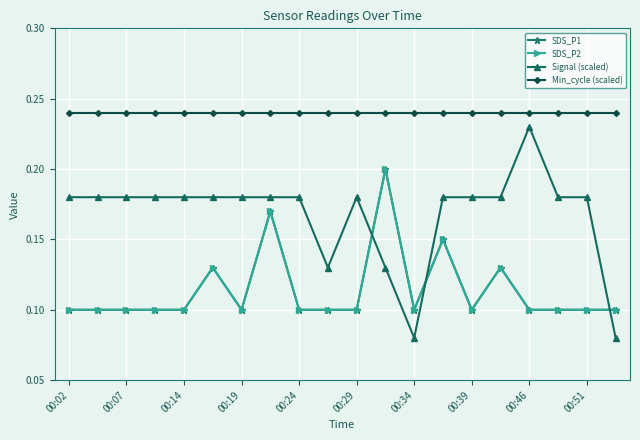

Which series has the widest spread of values?

Signal (scaled)